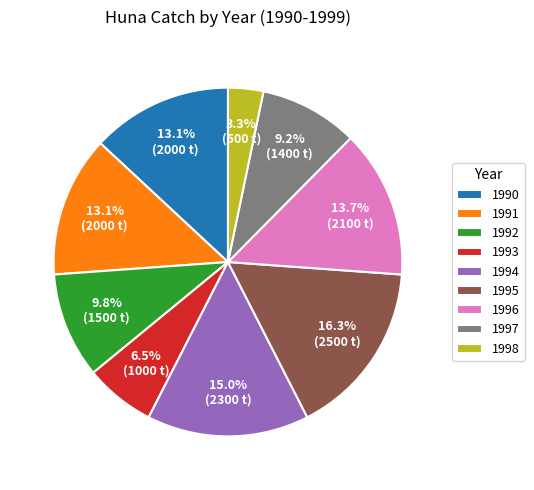

Count the number of slices in the pie.

9